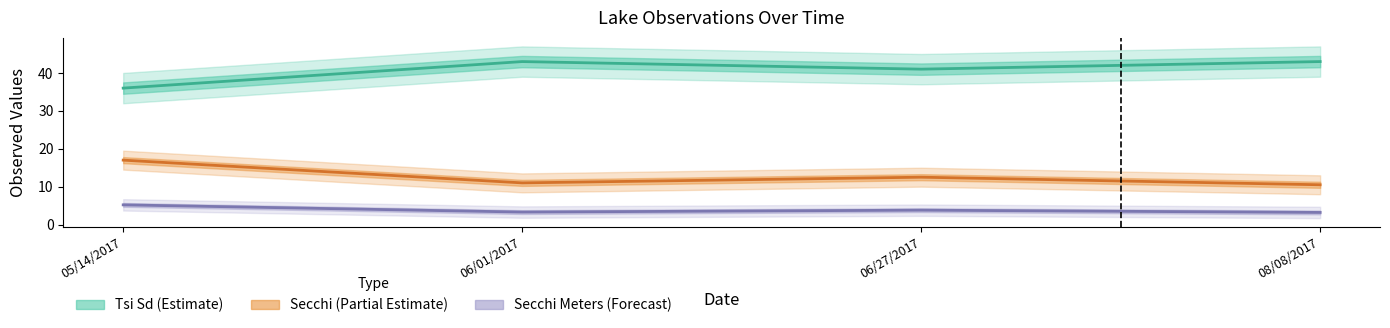

Is the value of Tsi Sd (Estimate) at 06/27/2017 greater than the value of Secchi (Partial Estimate) at 08/08/2017?

Yes